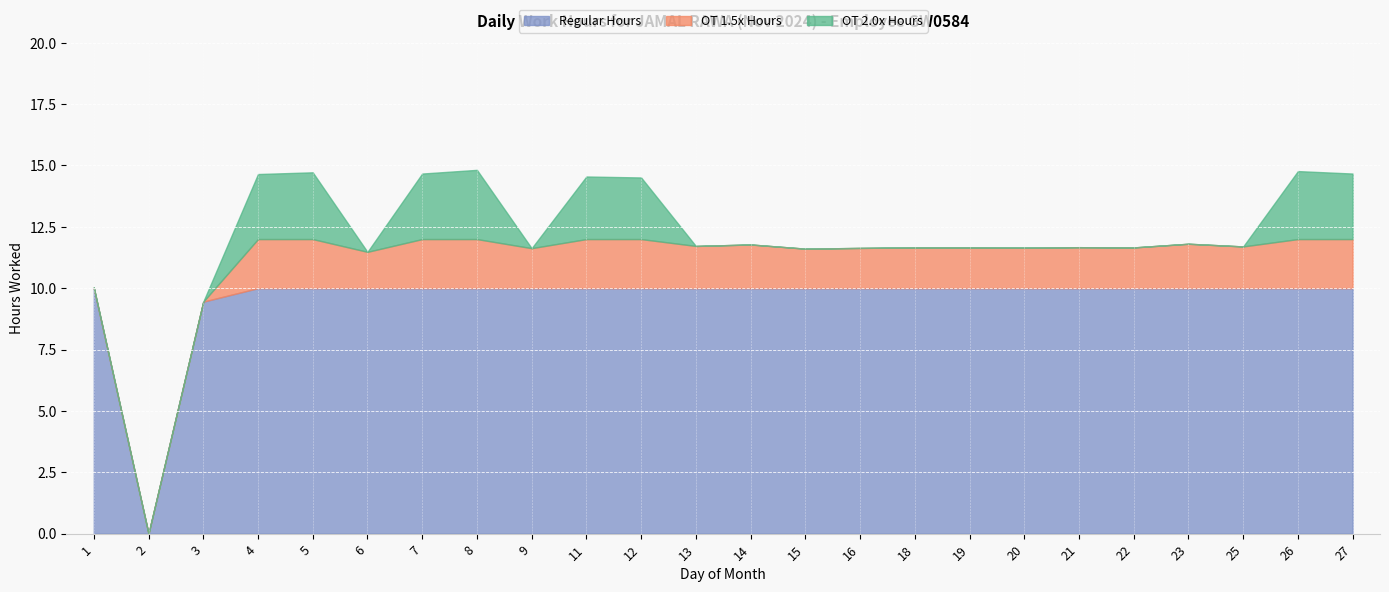

What is the approximate value of Low (Hours) at 9?

11.6